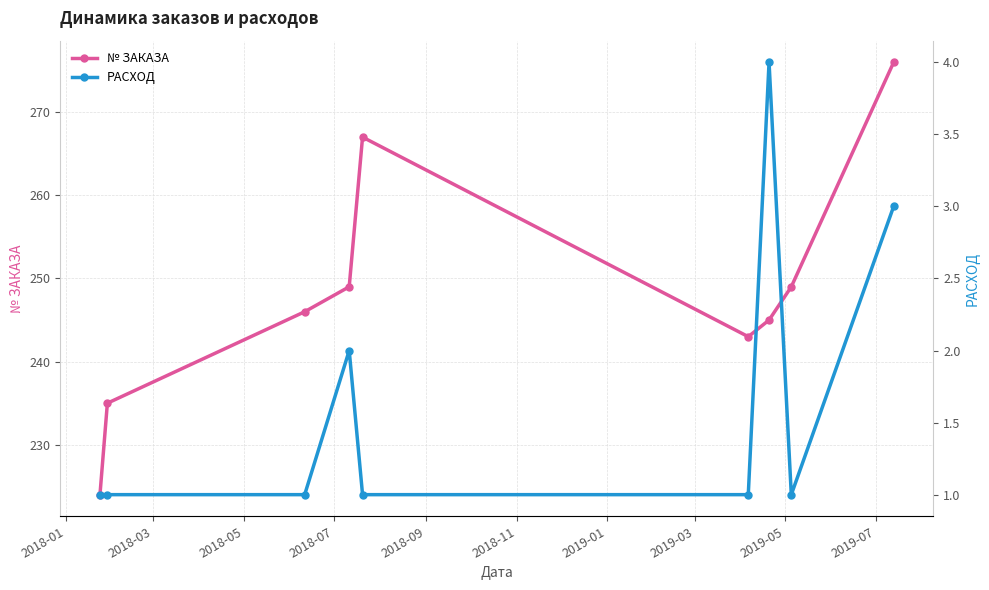

What is the value of the № ЗАКАЗА point at the 1st from the left?

224